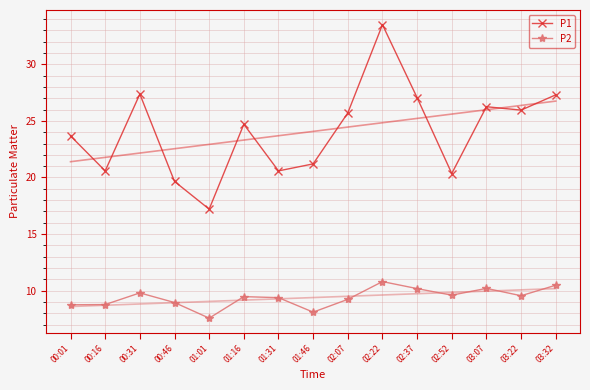

True or false: P2 has more than 2 interior local peaks.

True